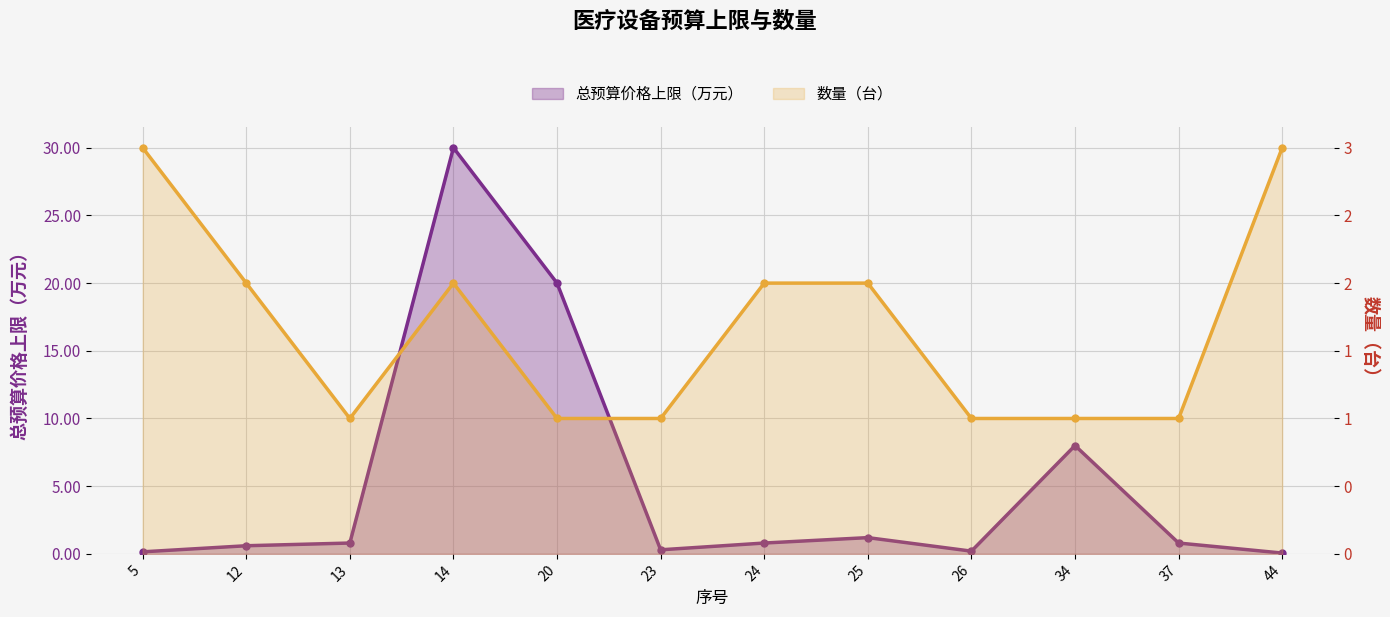

True or false: 数量（台） and 总预算价格上限（万元） cross at least once.

True